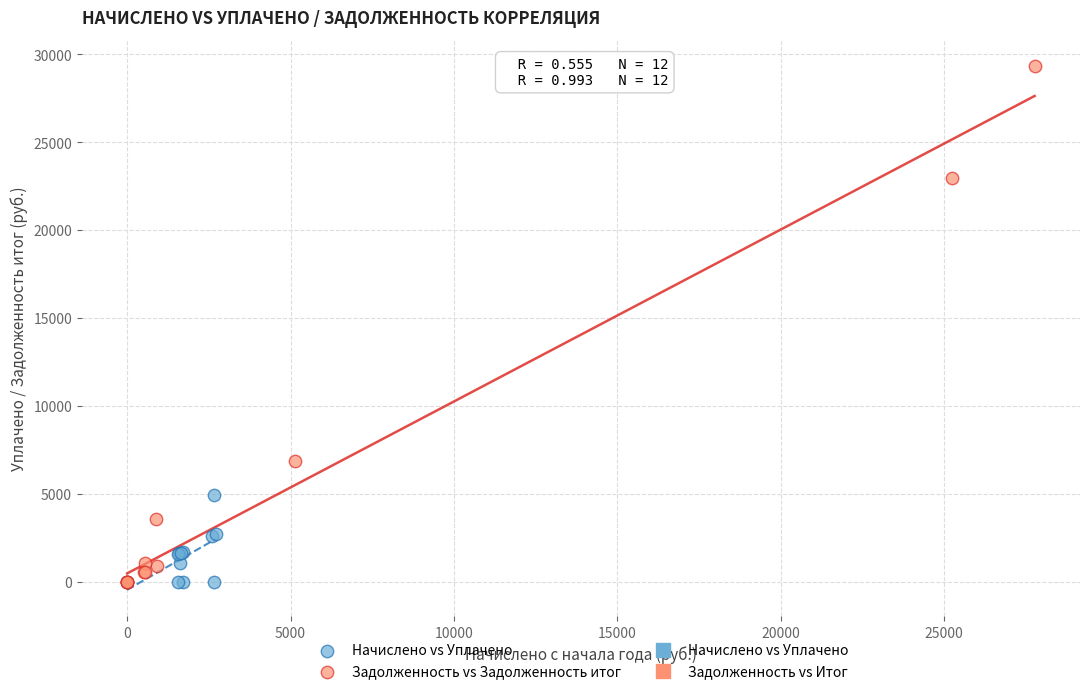

Which series has the largest Y range (max minus min)?

Задолженность vs Задолженность итог